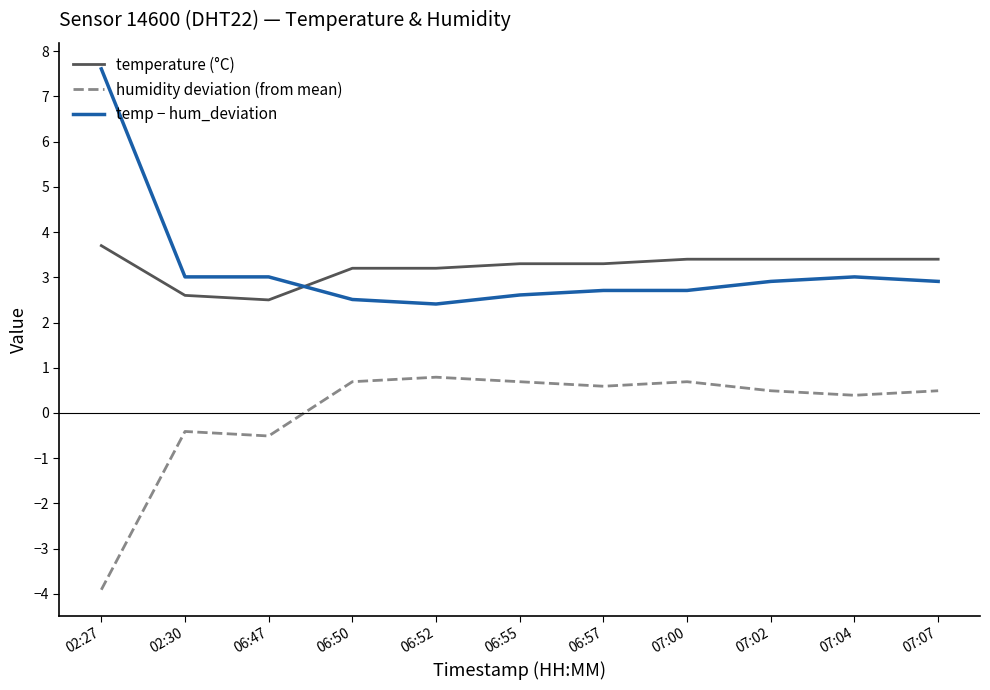

List the series in order of their peak value, lowest first.

humidity deviation (from mean), temperature (°C), temp − hum_deviation